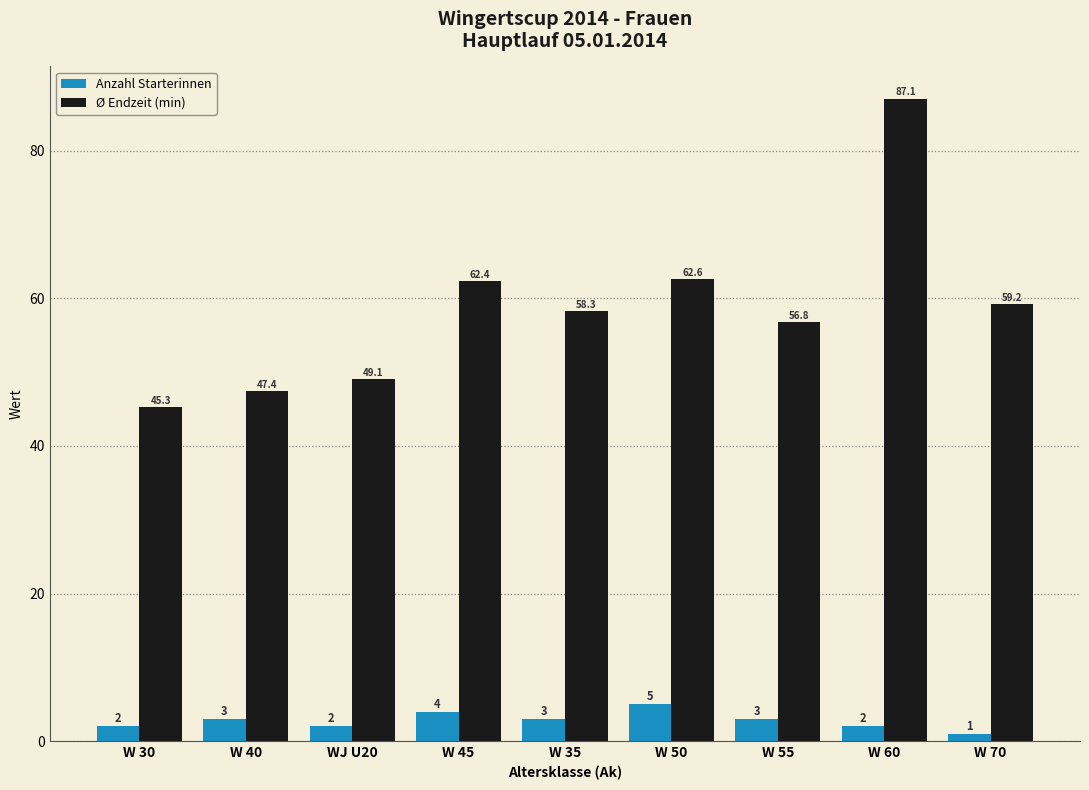

What is the spread (max minus min) of values at W 60?

85.1